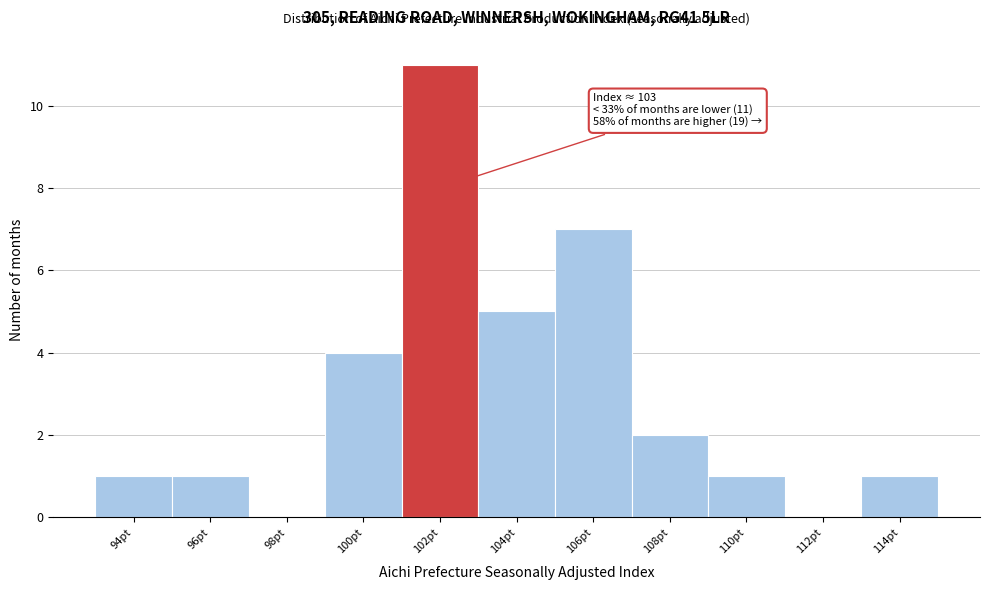

Reading left to right, extract all data points from this chart.

94pt=1	96pt=1	98pt=0	100pt=4	102pt=11	104pt=5	106pt=7	108pt=2	110pt=1	112pt=0	114pt=1